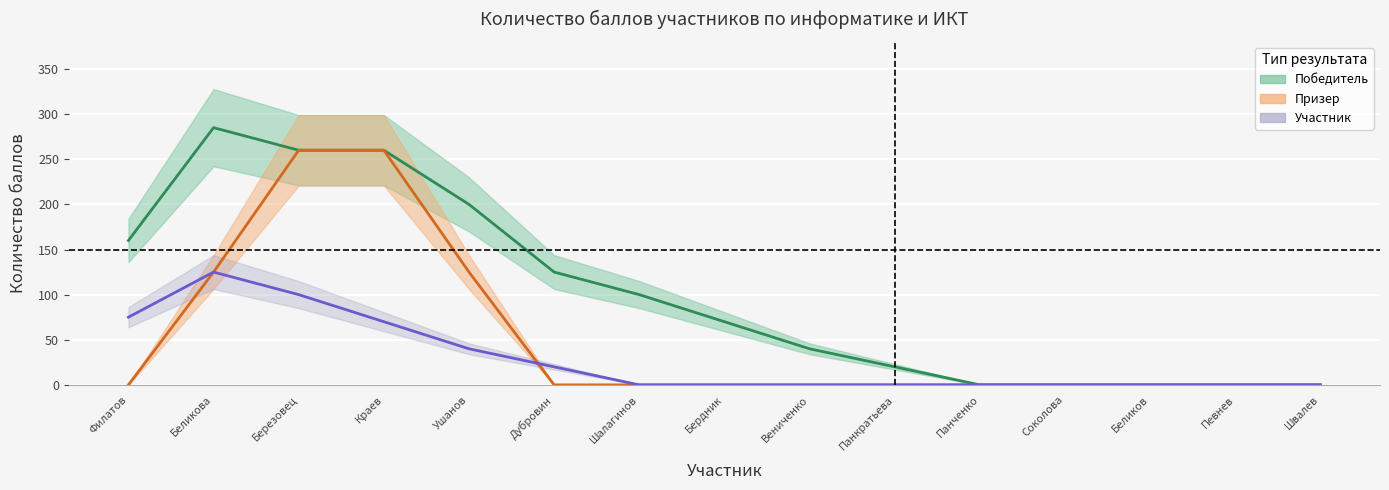

Which series has the largest total across all categories?

Победитель